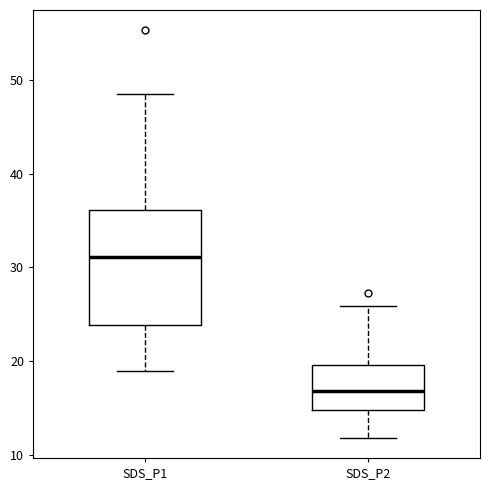

Reading left to right, read every box against the y-axis: the position of its median line, the range the box covers, and the ends of its whiskers. The values are not printed on the chart, so give them approximately, as read against the axis.

SDS_P1: median 31, box 24 to 36, whiskers 19 to 49
SDS_P2: median 17, box 15 to 20, whiskers 12 to 26